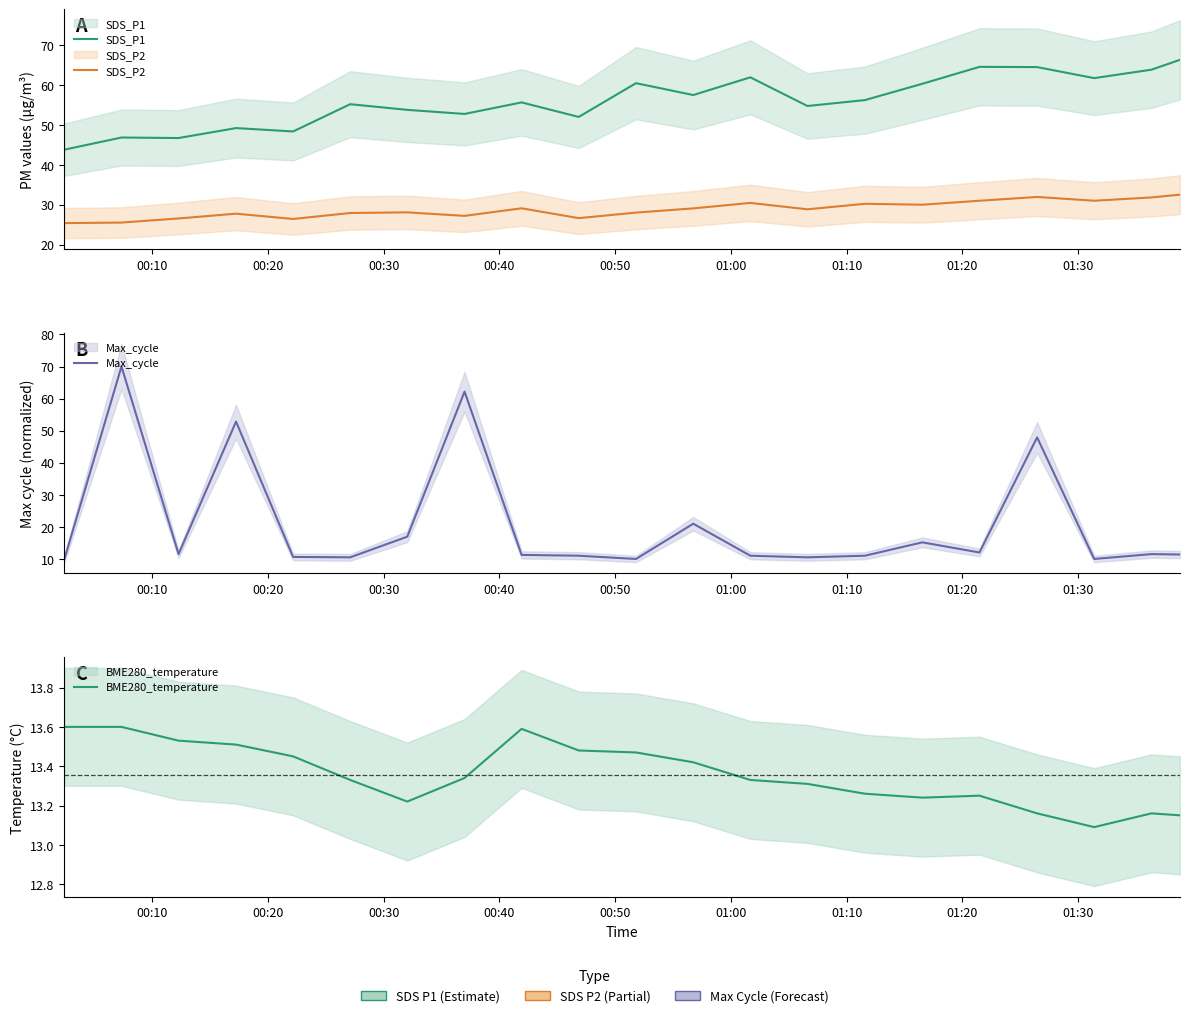

What is the value of the Max_cycle point at the 15th from the left?

11.0